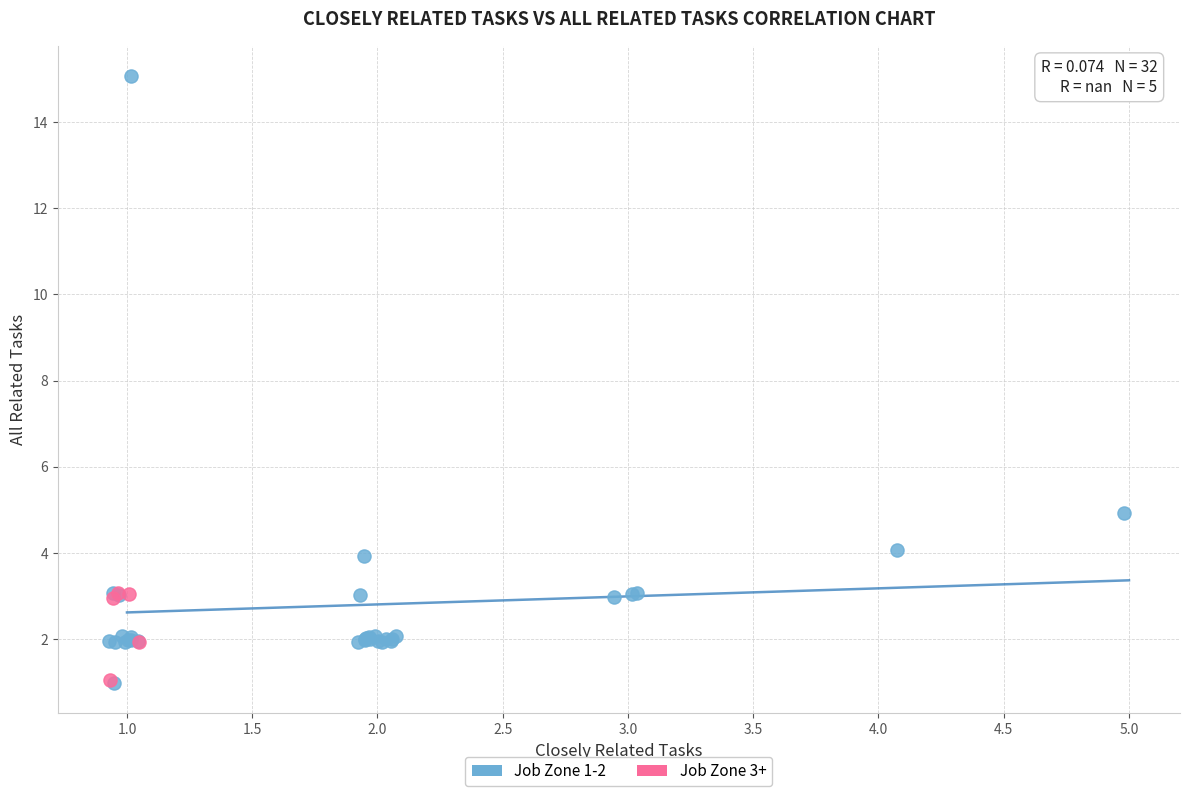

Which series contains the highest Y value?

Job Zone 1-2